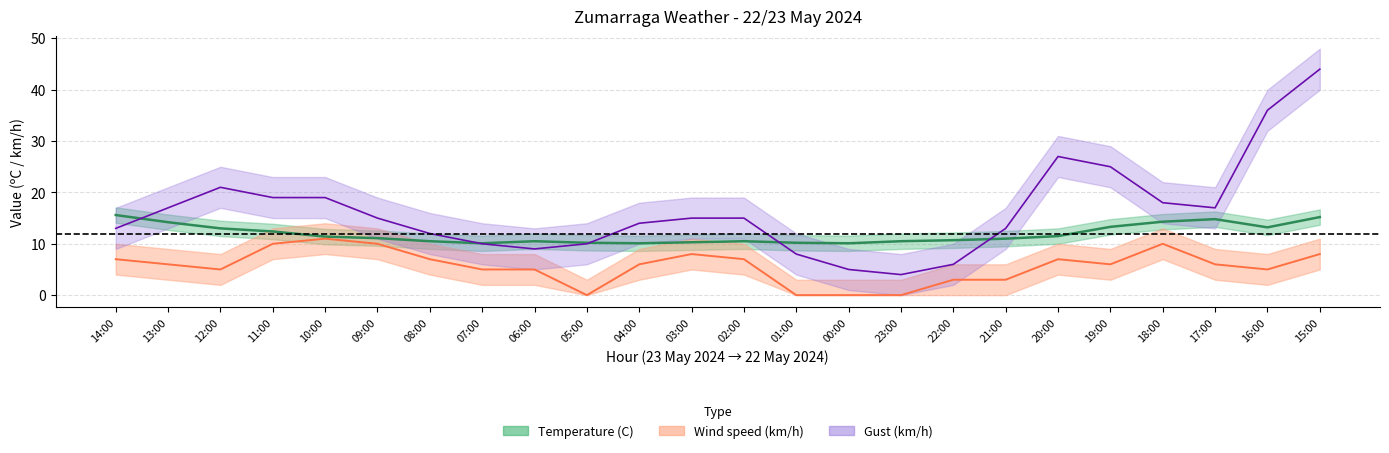

Which series has the widest spread of values?

Gust (km/h)